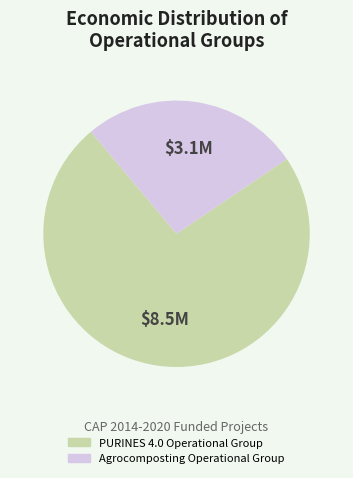

The Agrocomposting Operational Group slice represents 39% of the pie. True or false?

False